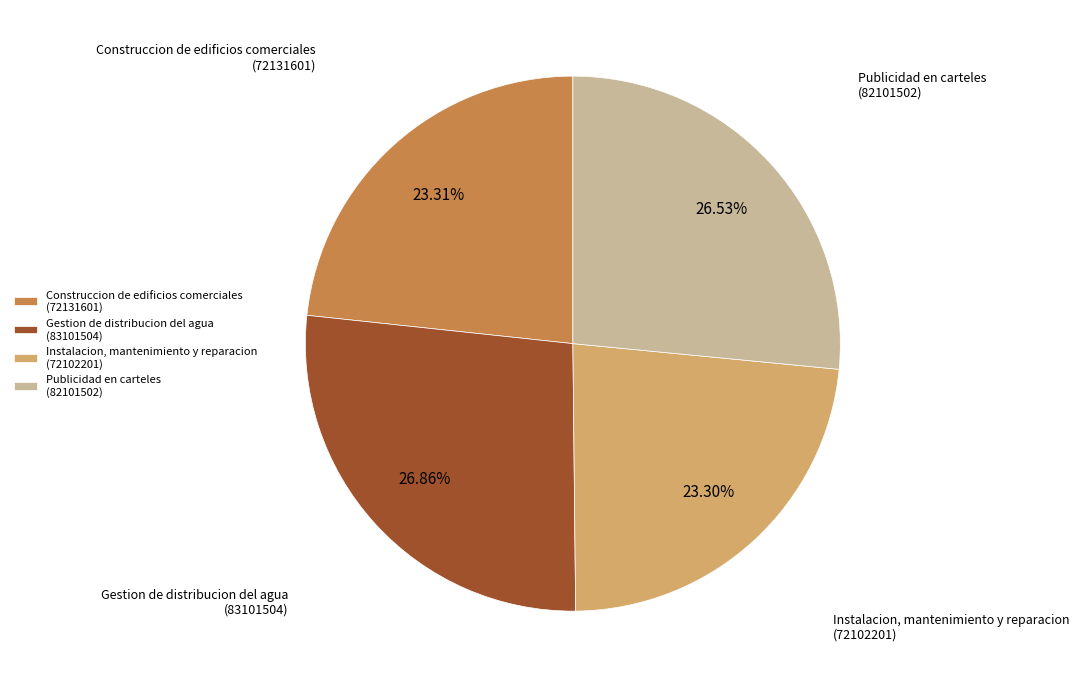

Combined, do Construccion de edificios comerciales (72131601) and Instalacion, mantenimiento y reparacion (72102201) account for over 50%?

No